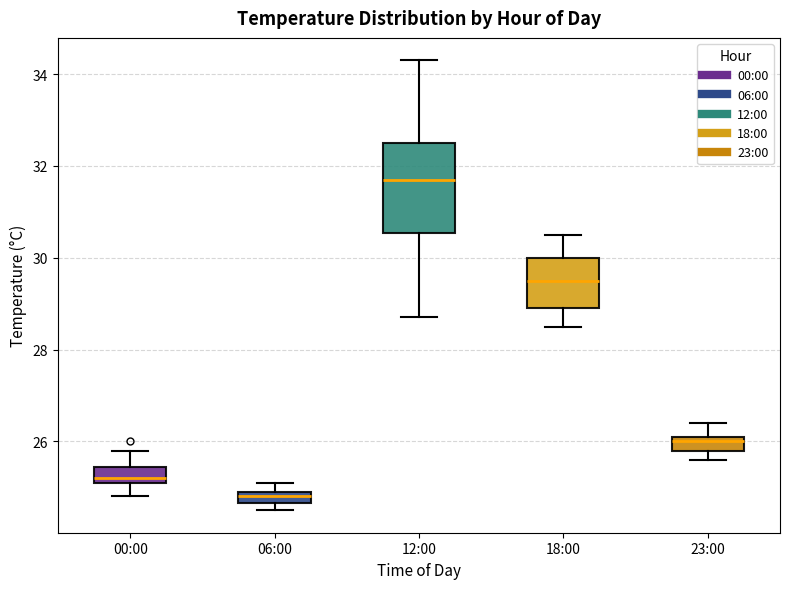

Which box has the highest median line?

12:00